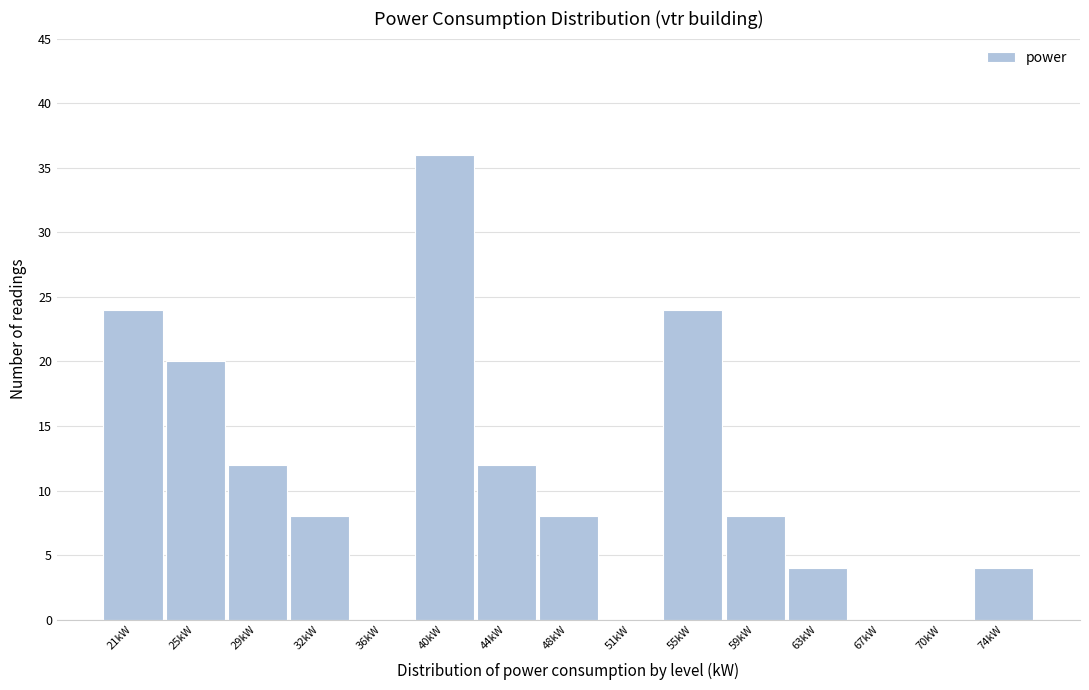

Reading left to right, list all the values displayed in this chart.

21kW=24	25kW=20	29kW=12	32kW=8	36kW=0	40kW=36	44kW=12	48kW=8	51kW=0	55kW=24	59kW=8	63kW=4	67kW=0	70kW=0	74kW=4